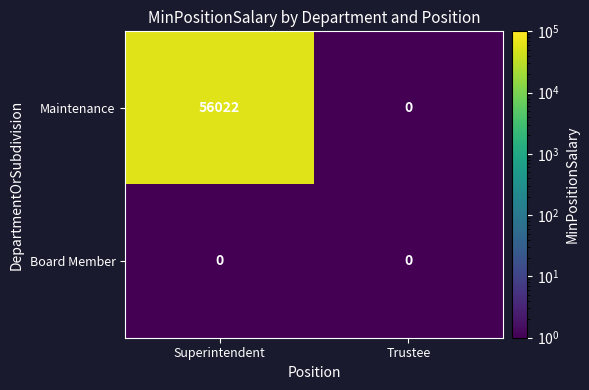

What is the average value of the Maintenance series?

28011